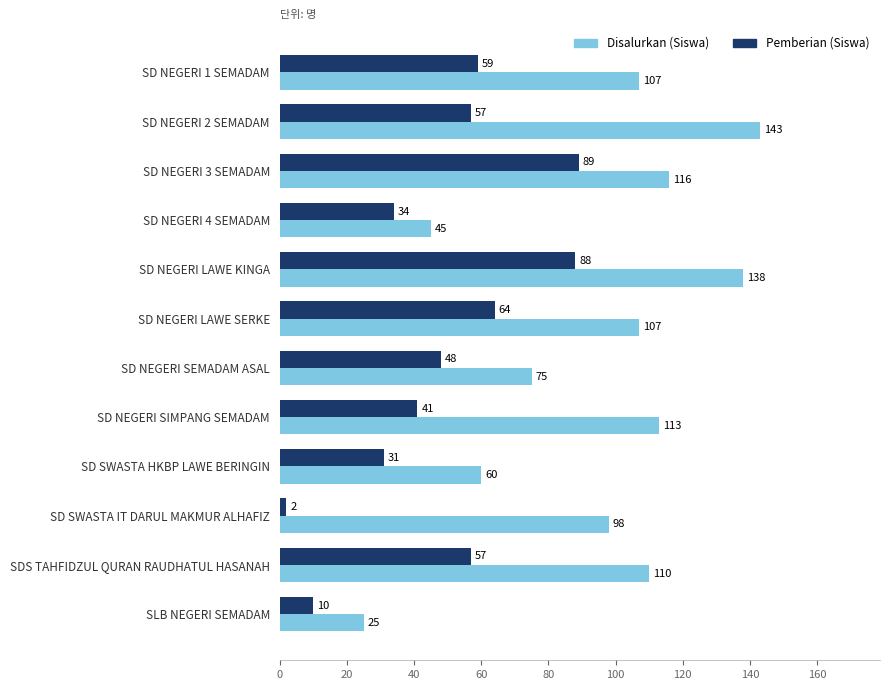

Which series has the widest spread of values?

Disalurkan (Siswa)